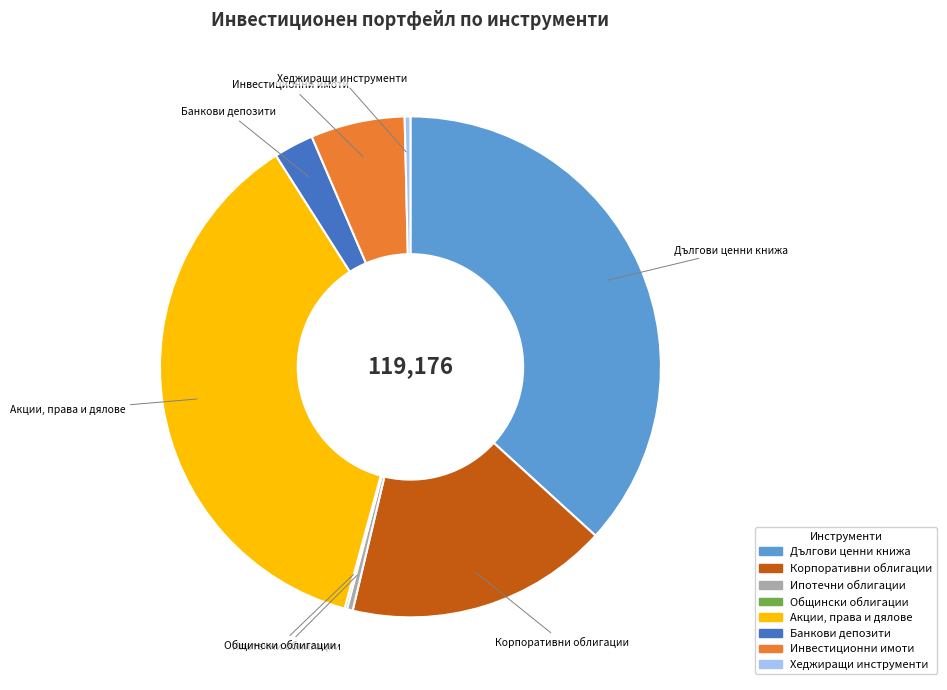

Which has a higher value, Акции, права и дялове or Банкови депозити?

Акции, права и дялове